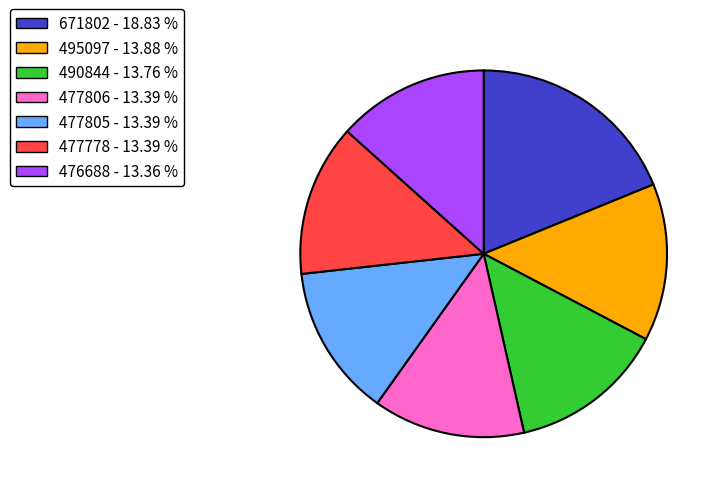

The 477778 slice represents 13% of the pie. True or false?

True